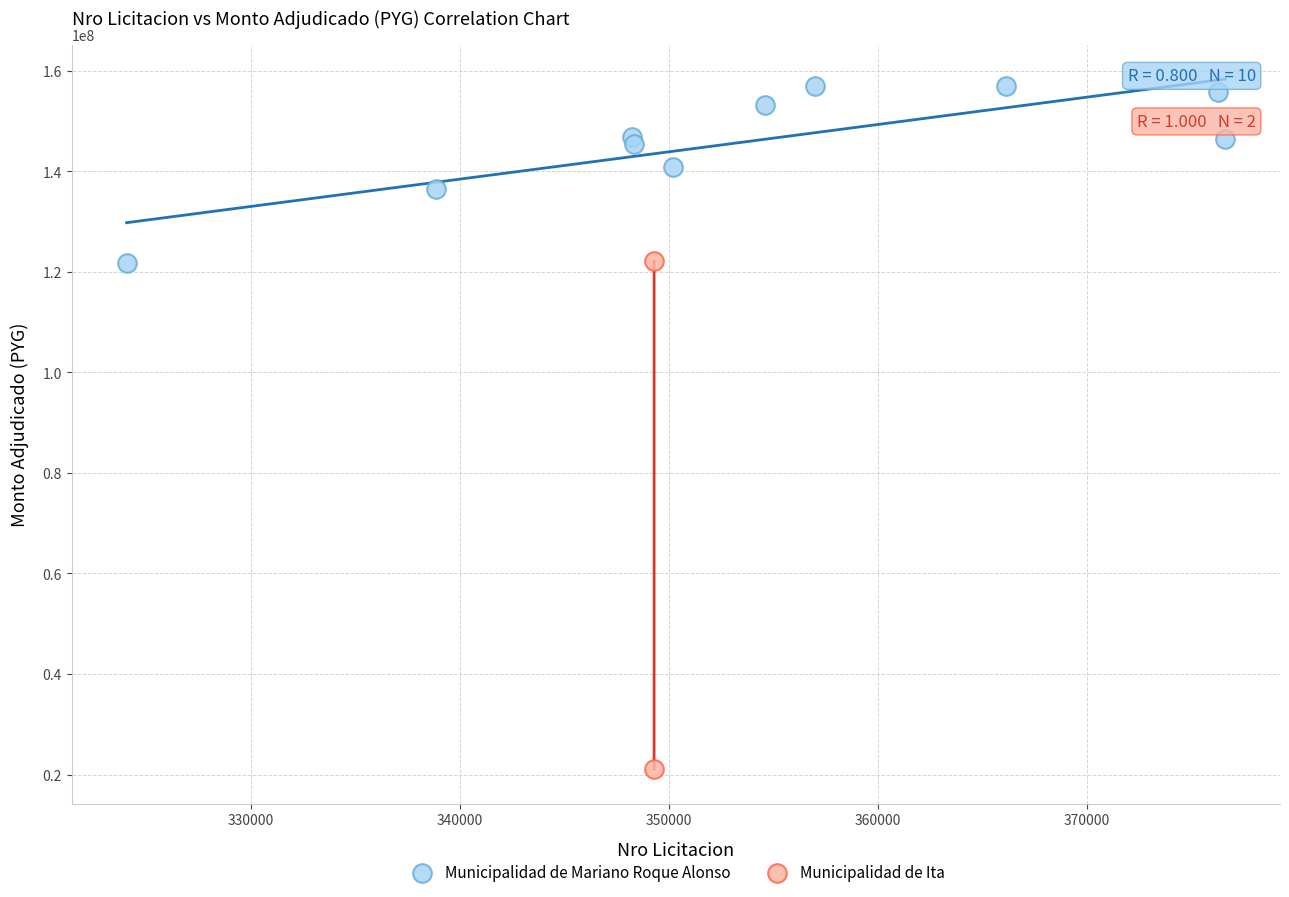

What are all the series names shown in the legend?

Municipalidad de Mariano Roque Alonso, Municipalidad de Ita